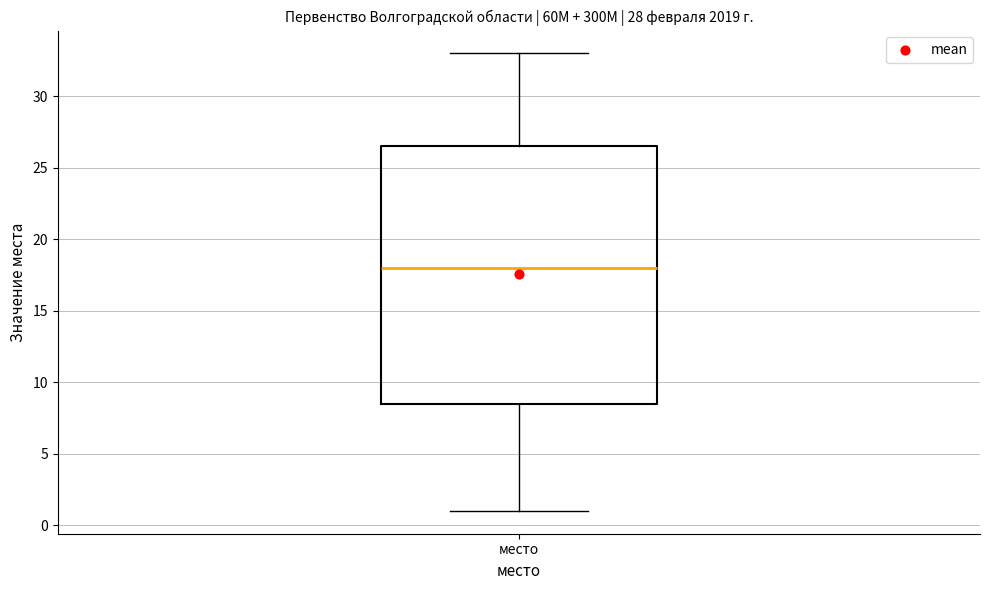

Read this box plot against the y-axis: the position of the median line, the range covered by the box, and the ends of both whiskers. The values are not printed on the chart, so give them approximately, as read against the axis.

median 18.0, box 8.5 to 26.5, whiskers 1.0 to 33.0